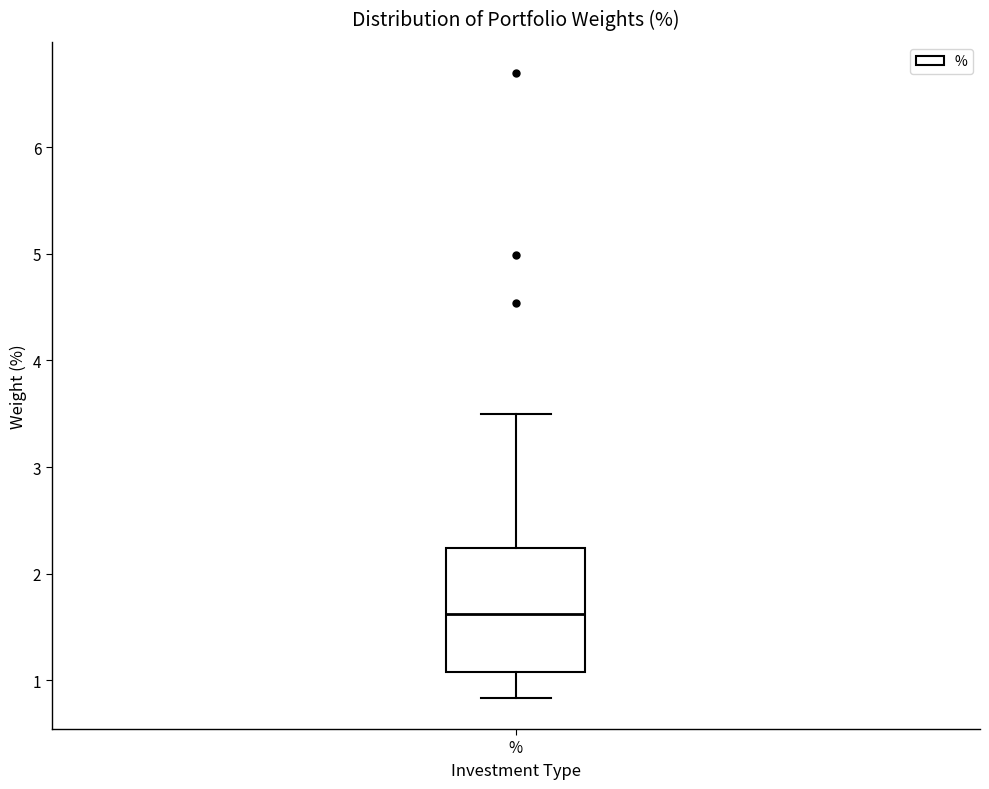

Transcribe this box plot: give where the median line is, the range the box spans, and where the two whiskers end, as read against the y-axis. The values are not printed on the chart, so give them approximately, as read against the axis.

median 1.6, box 1.1 to 2.2, whiskers 0.8 to 3.5